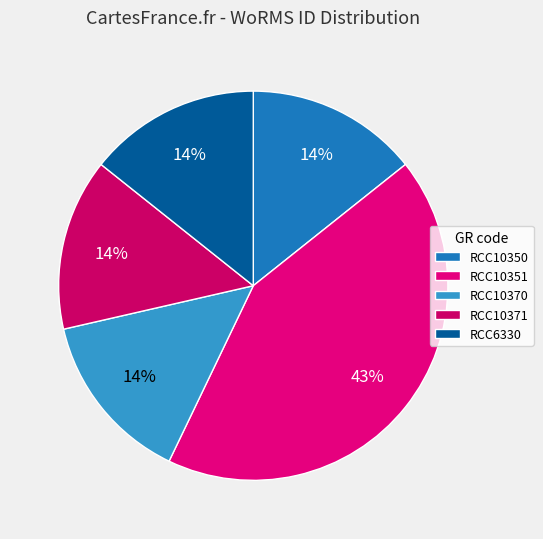

How many segments does this pie chart have?

5